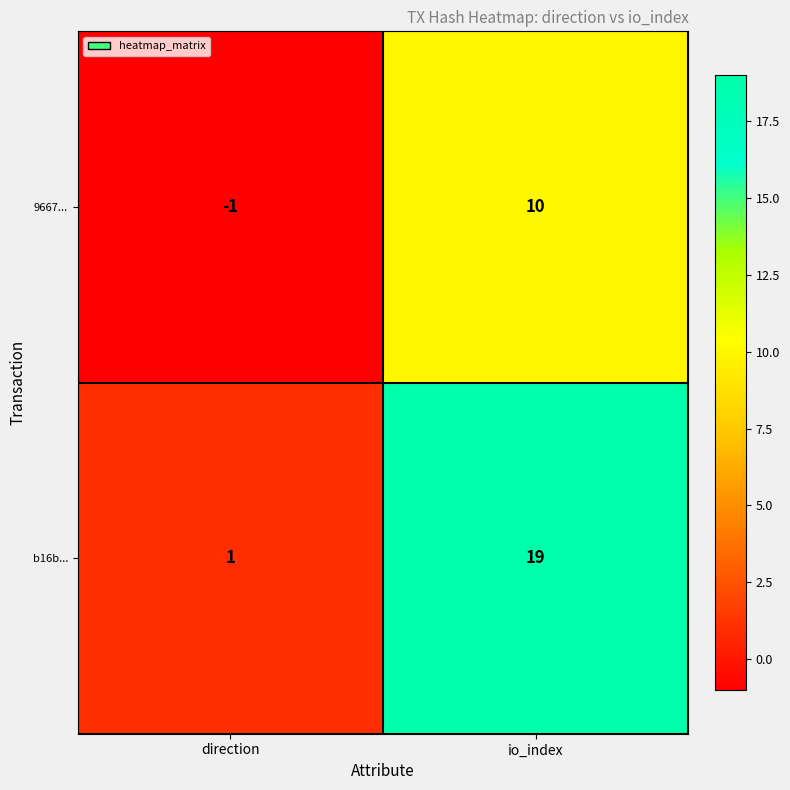

List the series in order of their overall mean, highest first.

b16b..., 9667...